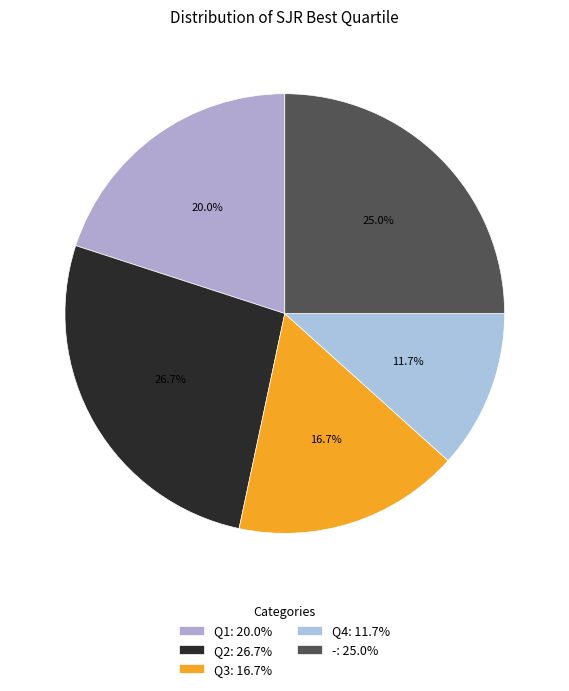

Rank the categories by value from lowest to highest.

Q4, Q3, Q1, -, Q2